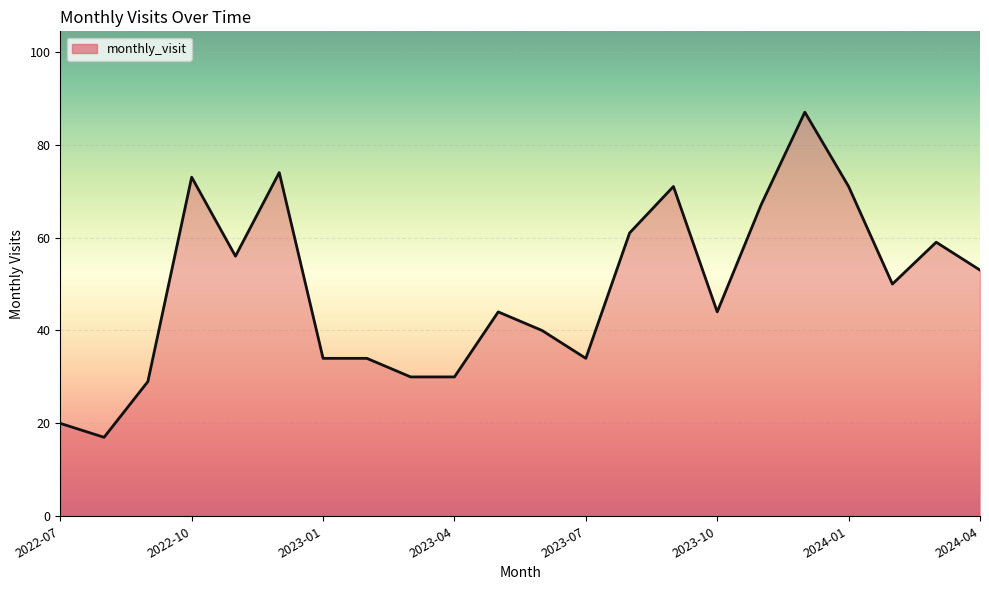

What is the greatest value displayed?

87